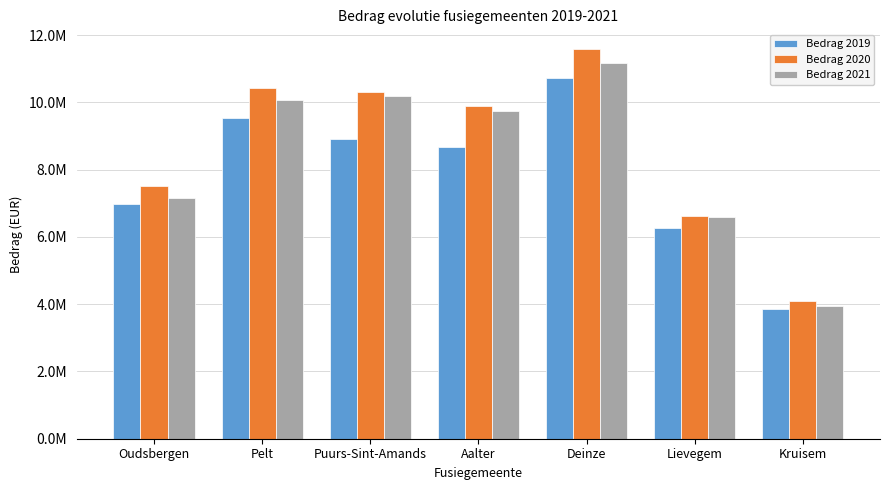

What is the sum of all Bedrag 2021 values?

58911499.5